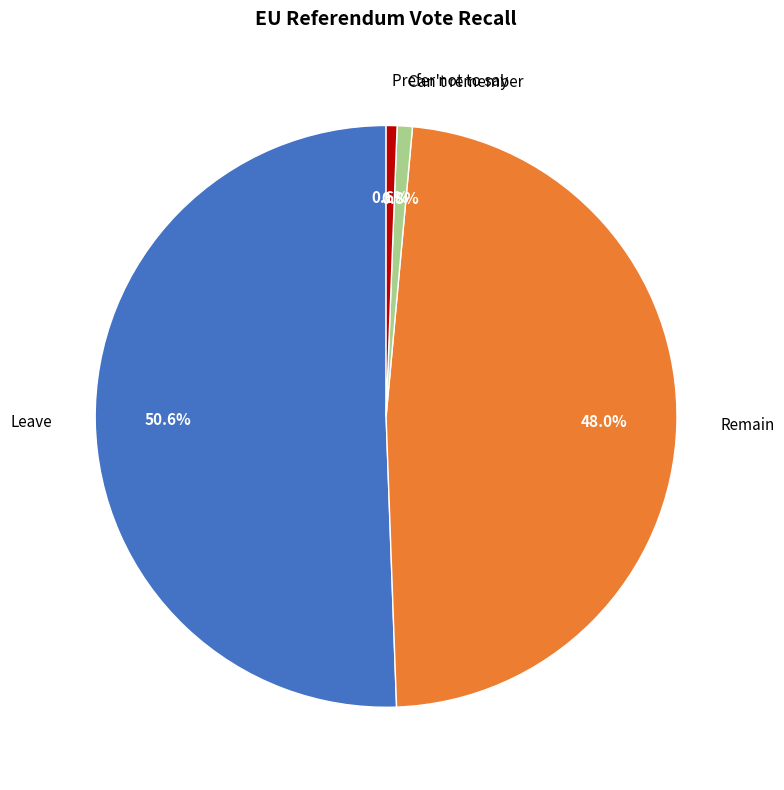

What percentage is NOT represented by Leave?

49.4%